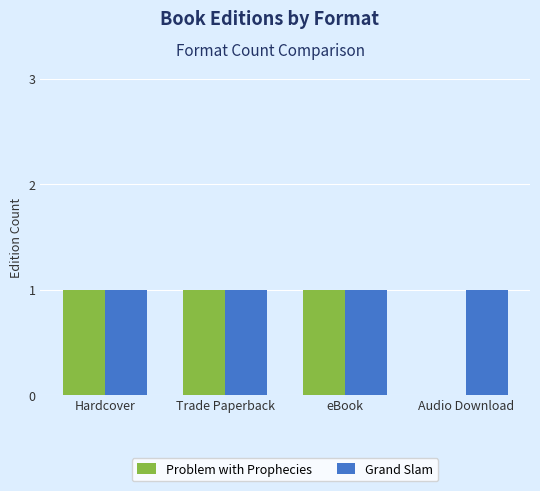

Between eBook and Audio Download, which series saw the biggest shift?

Problem with Prophecies